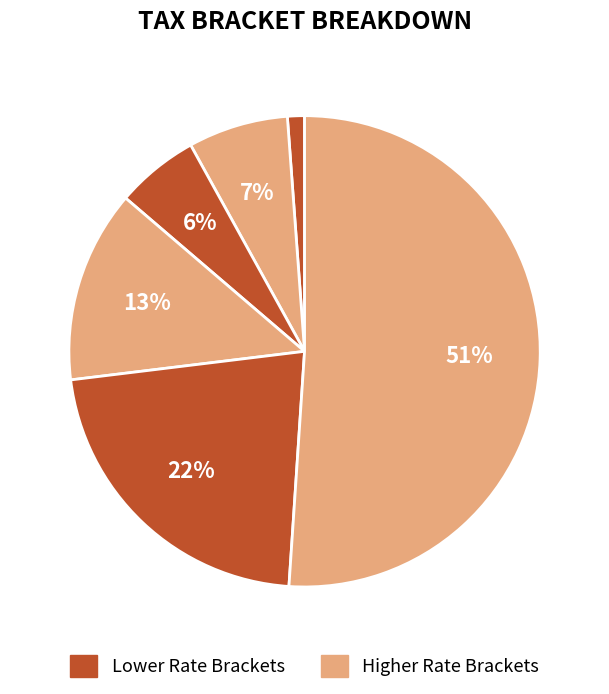

How many slices are in this pie chart?

6